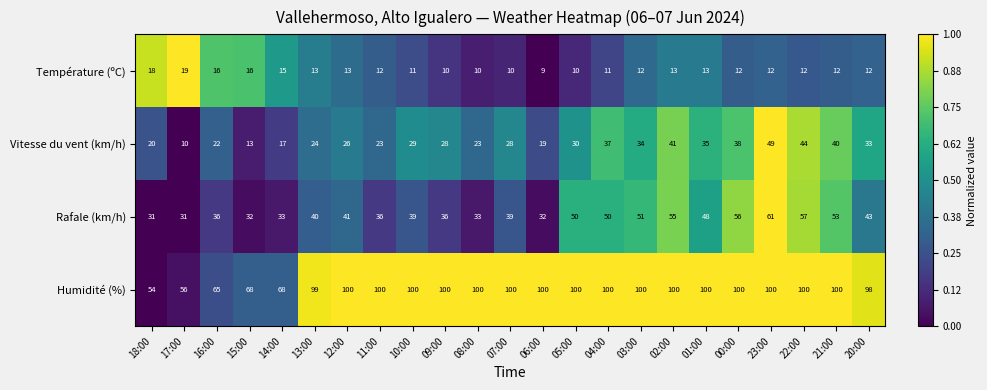

What is the sum of all Vitesse du vent (km/h) values?

663